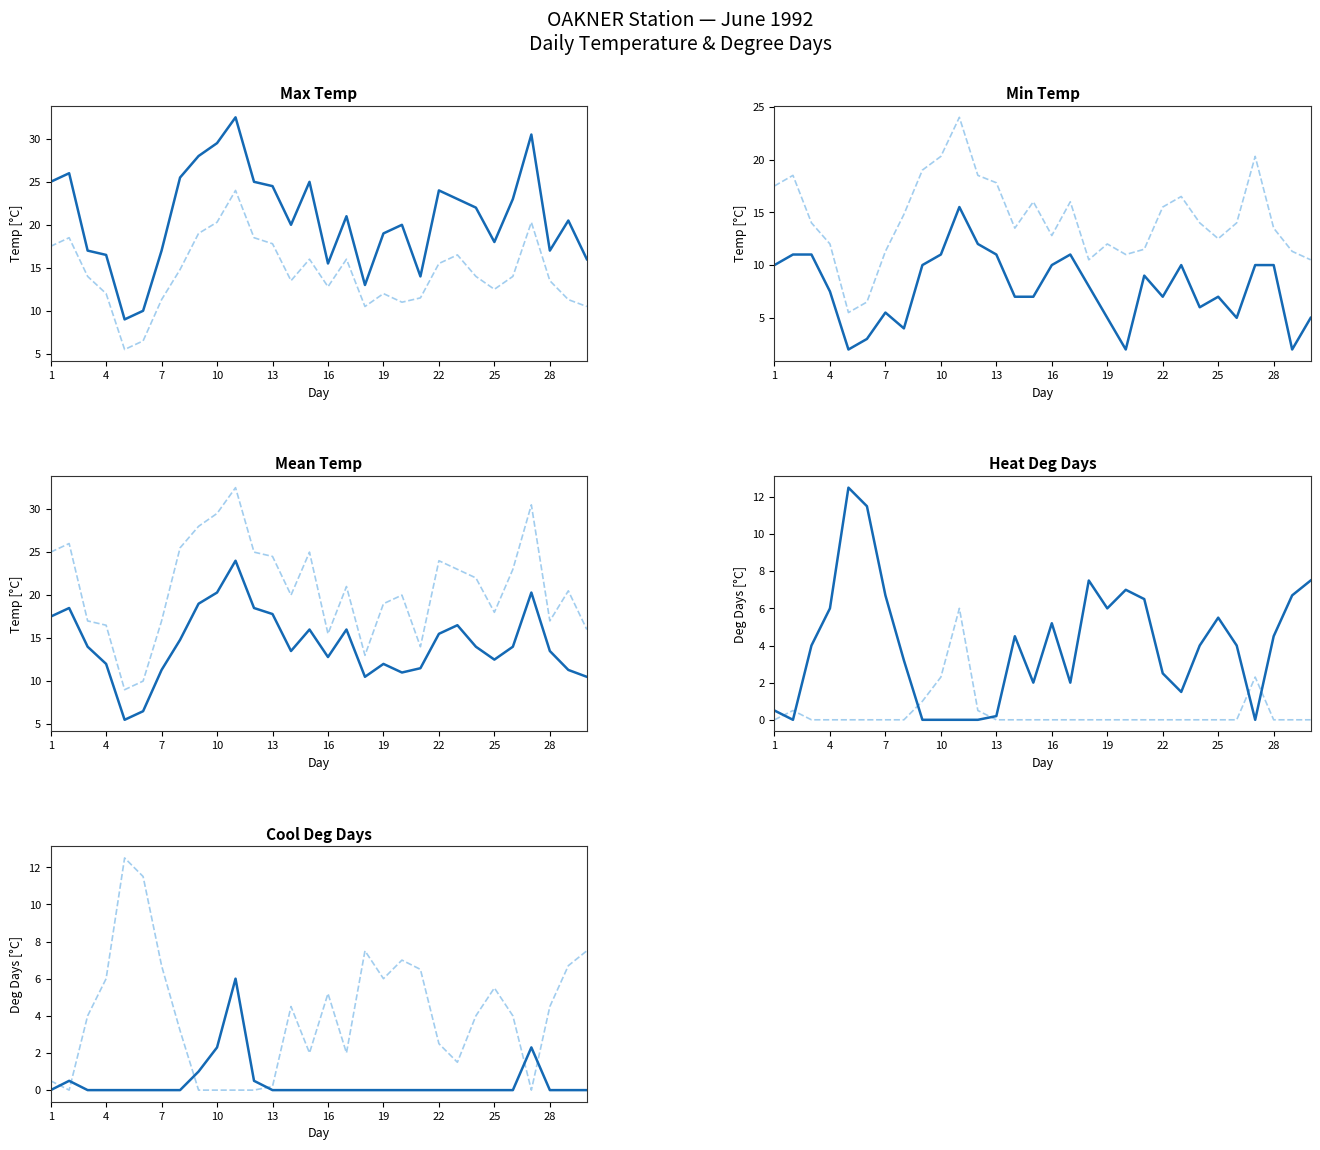

How many lines are shown in the chart?

2